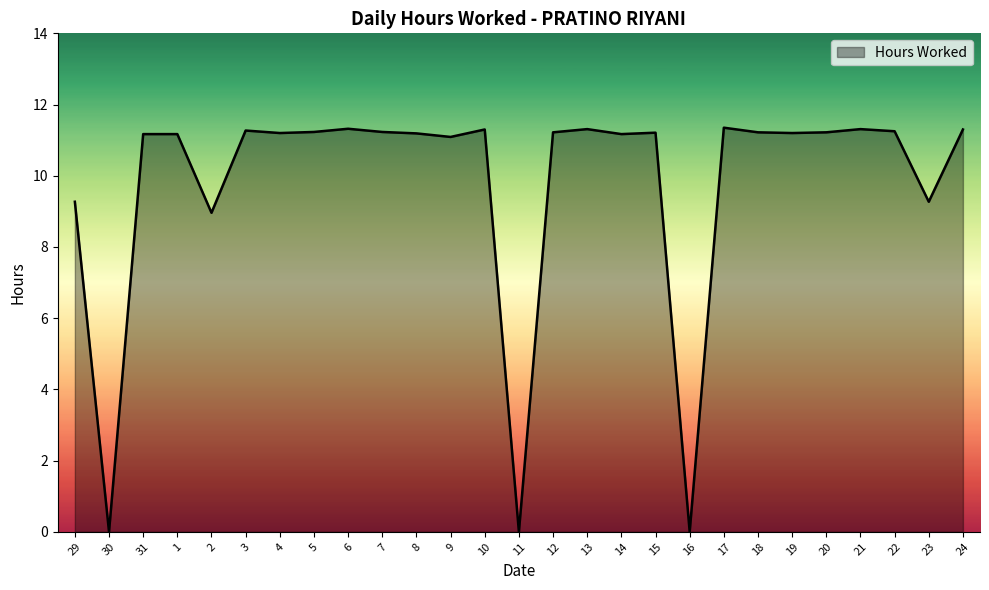

True or false: the data has more than 0 interior local peaks.

True